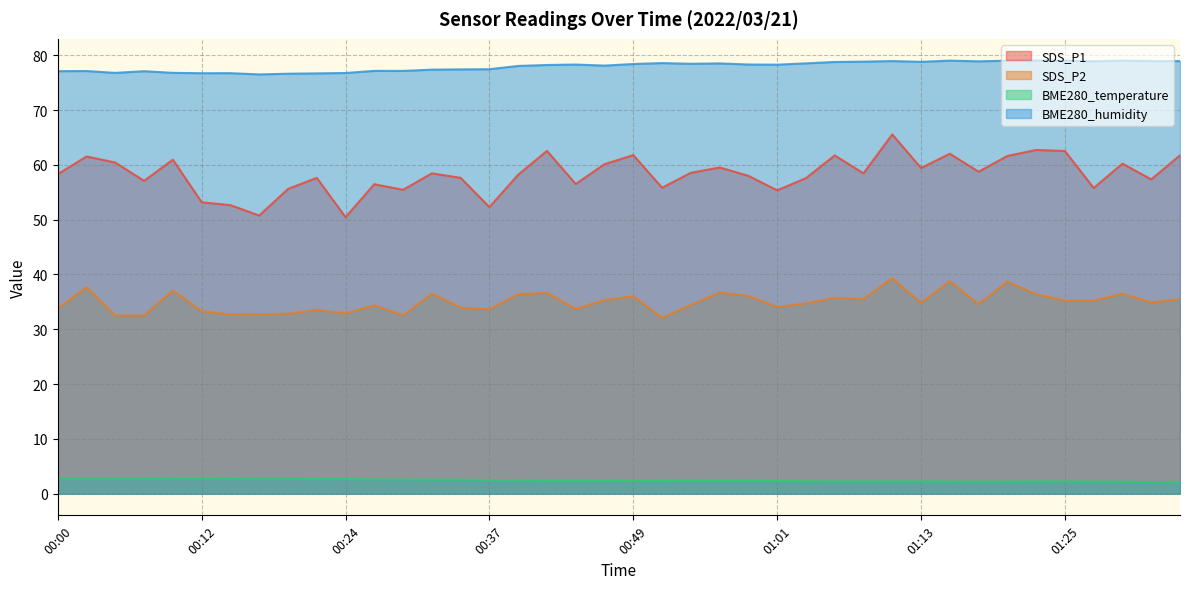

Reading left to right, list all the values displayed in this chart.

SDS_P1: 00:00=58.3	00:03=61.5	00:05=60.4	00:07=57.1	00:10=61.0	00:12=53.2	00:15=52.6	00:17=50.8	00:20=55.6	00:22=57.6	00:24=50.5	00:27=56.5	00:29=55.5	00:32=58.5	00:34=57.6	00:37=52.3	00:39=58.2	00:41=62.5	00:44=56.5	00:46=60.1	00:49=61.8	00:51=55.8	00:54=58.5	00:56=59.5	00:58=58.0	01:01=55.4	01:03=57.6	01:06=61.7	01:08=58.5	01:11=65.5	01:13=59.4	01:15=62.0	01:18=58.8	01:20=61.6	01:23=62.7	01:25=62.5	01:28=55.8	01:30=60.2	01:32=57.4	01:35=61.8
SDS_P2: 00:00=33.8	00:03=37.7	00:05=32.5	00:07=32.5	00:10=37.1	00:12=33.3	00:15=32.7	00:17=32.7	00:20=32.9	00:22=33.5	00:24=32.9	00:27=34.4	00:29=32.5	00:32=36.5	00:34=34.0	00:37=33.6	00:39=36.4	00:41=36.6	00:44=33.7	00:46=35.3	00:49=36.0	00:51=32.1	00:54=34.5	00:56=36.7	00:58=36.1	01:01=34.1	01:03=34.7	01:06=35.8	01:08=35.5	01:11=39.3	01:13=34.8	01:15=38.8	01:18=34.6	01:20=38.7	01:23=36.4	01:25=35.2	01:28=35.2	01:30=36.5	01:32=34.9	01:35=35.5
BME280_temperature: 00:00=2.8	00:03=2.7	00:05=2.7	00:07=2.8	00:10=2.8	00:12=2.8	00:15=2.8	00:17=2.7	00:20=2.7	00:22=2.7	00:24=2.7	00:27=2.6	00:29=2.6	00:32=2.6	00:34=2.6	00:37=2.5	00:39=2.4	00:41=2.4	00:44=2.4	00:46=2.4	00:49=2.3	00:51=2.3	00:54=2.4	00:56=2.3	00:58=2.4	01:01=2.3	01:03=2.3	01:06=2.3	01:08=2.2	01:11=2.2	01:13=2.2	01:15=2.2	01:18=2.2	01:20=2.2	01:23=2.2	01:25=2.2	01:28=2.2	01:30=2.2	01:32=2.1	01:35=2.1
BME280_humidity: 00:00=77.1	00:03=77.1	00:05=76.8	00:07=77.1	00:10=76.8	00:12=76.7	00:15=76.7	00:17=76.5	00:20=76.6	00:22=76.7	00:24=76.8	00:27=77.2	00:29=77.1	00:32=77.4	00:34=77.4	00:37=77.5	00:39=78.0	00:41=78.2	00:44=78.3	00:46=78.1	00:49=78.4	00:51=78.6	00:54=78.4	00:56=78.5	00:58=78.3	01:01=78.3	01:03=78.5	01:06=78.8	01:08=78.8	01:11=78.9	01:13=78.8	01:15=79.0	01:18=78.9	01:20=79.0	01:23=79.0	01:25=79.0	01:28=78.9	01:30=79.0	01:32=78.9	01:35=78.9